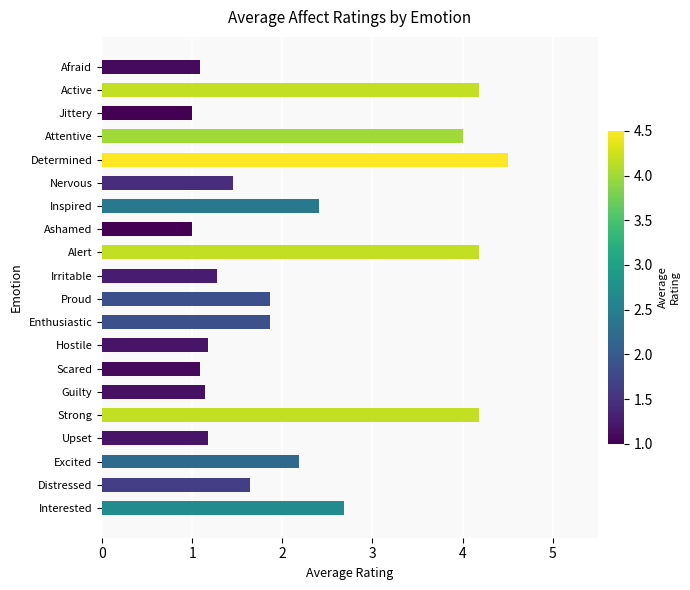

What is the sum of the values at Hostile and Strong?

5.4